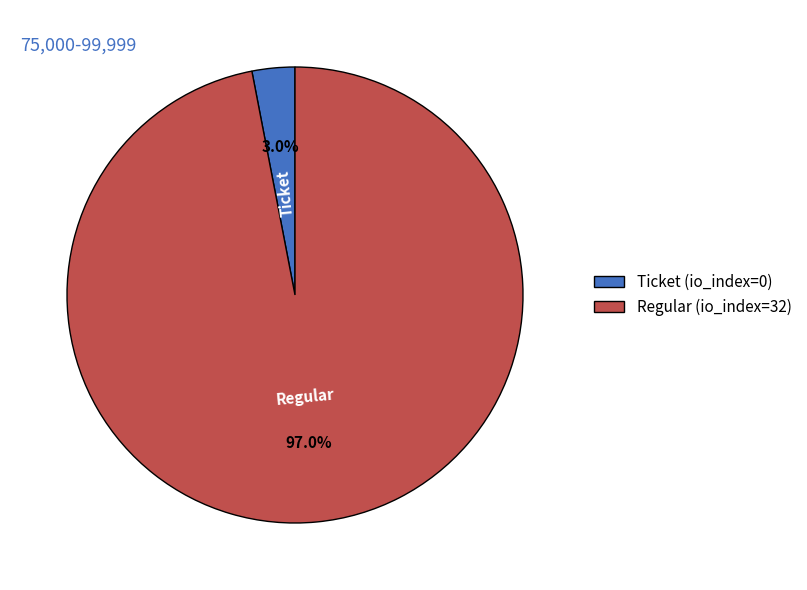

Does Regular (io_index=32) account for over 50% of the chart?

Yes